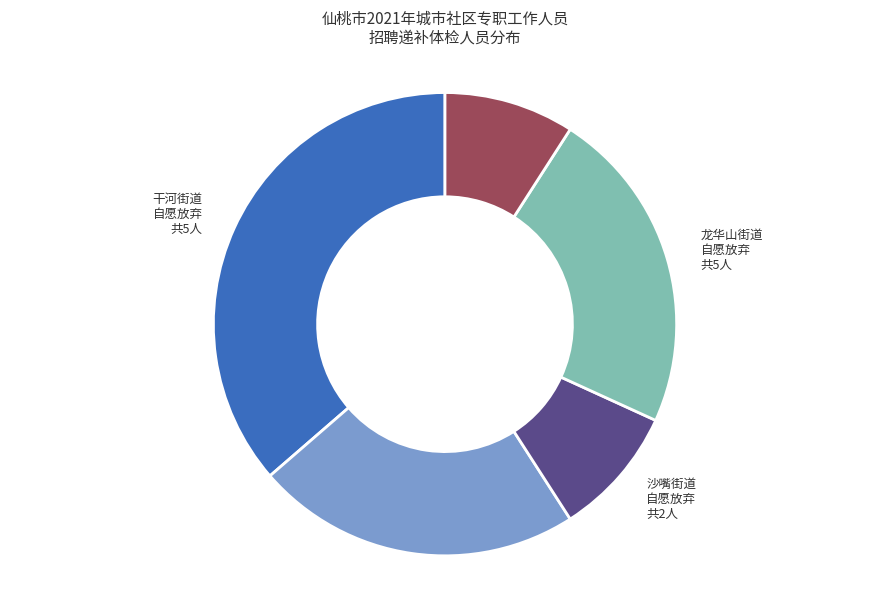

The 沙嘴街道 自愿放弃 共2人 slice represents 9% of the pie. True or false?

True